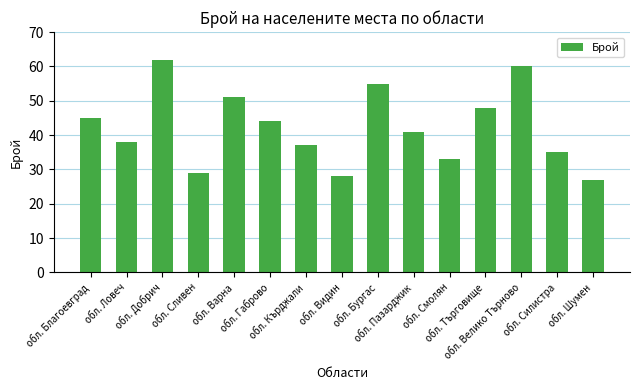

Between обл. Шумен and обл. Смолян, which is larger?

обл. Смолян